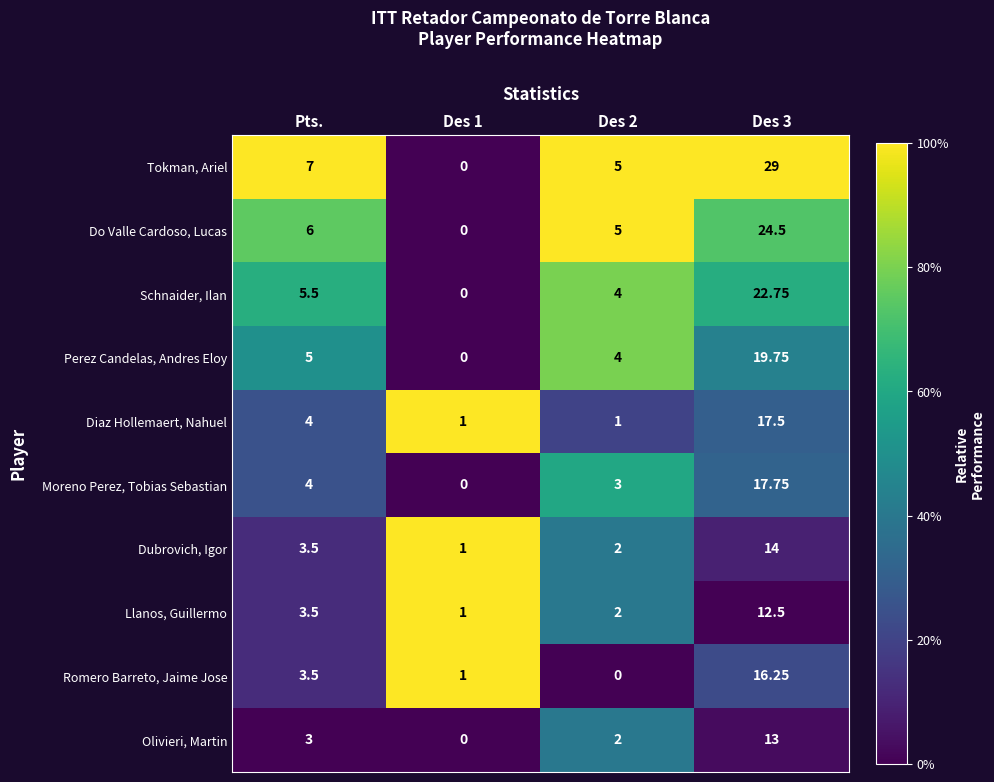

At Des 3, list the series in order from smallest to largest.

Llanos, Guillermo, Olivieri, Martin, Dubrovich, Igor, Romero Barreto, Jaime Jose, Diaz Hollemaert, Nahuel, Moreno Perez, Tobias Sebastian, Perez Candelas, Andres Eloy, Schnaider, Ilan, Do Valle Cardoso, Lucas, Tokman, Ariel